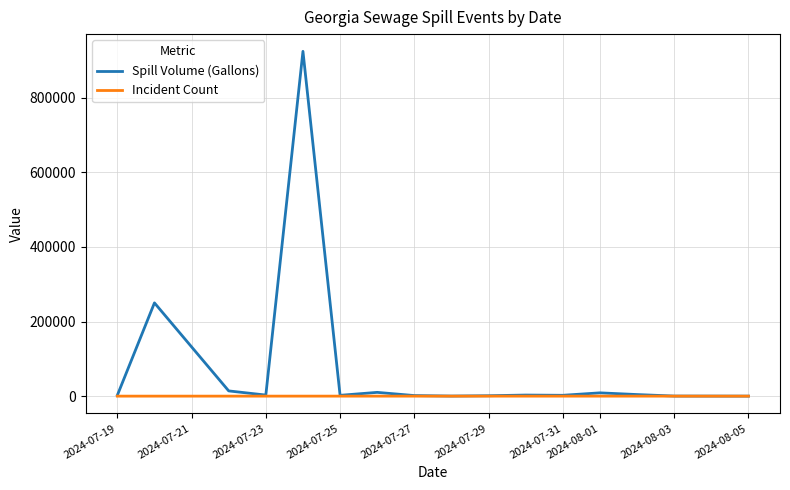

List the series in order of their peak value, lowest first.

Incident Count, Spill Volume (Gallons)